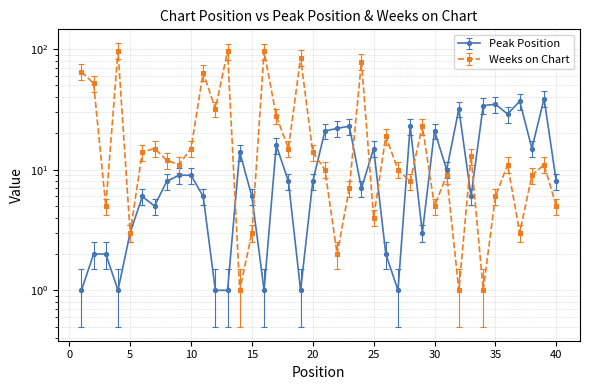

What is the total value across all series at 35?

41